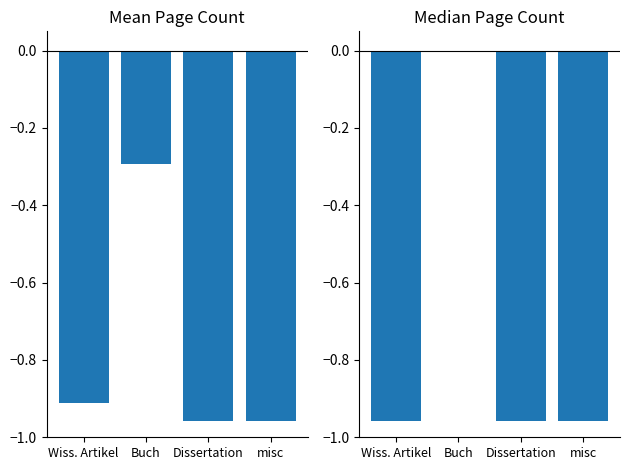

What is the sum of all Median Page Count (norm.) values?

-2.9